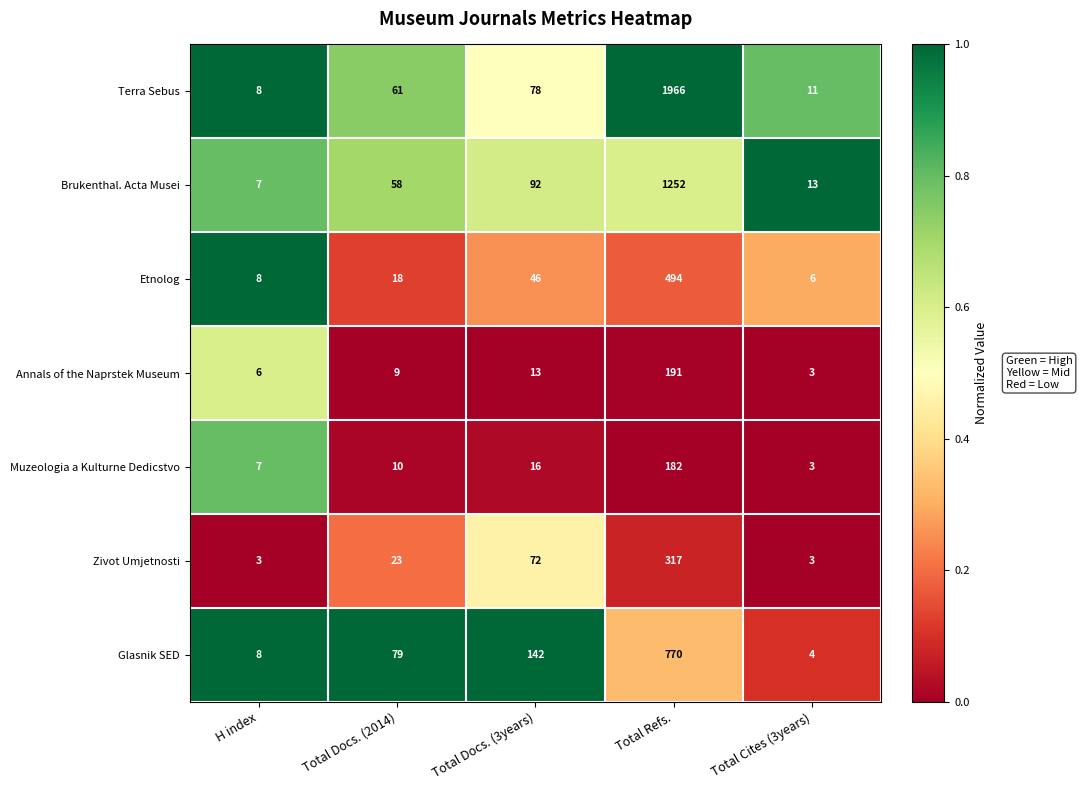

What is the difference between the maximum and second lowest values in the Etnolog series?

486